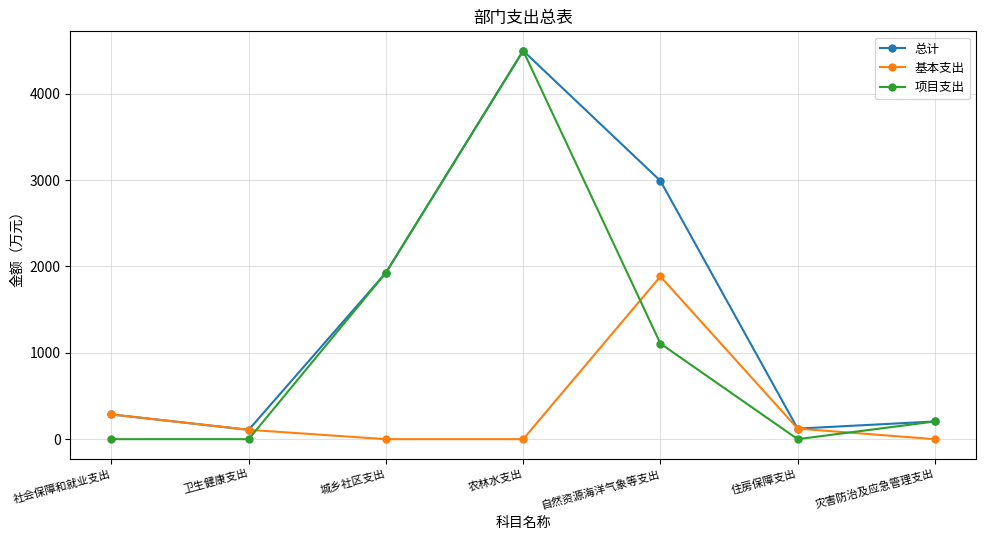

What is the approximate value of 总计 at 城乡社区支出?

1927.7